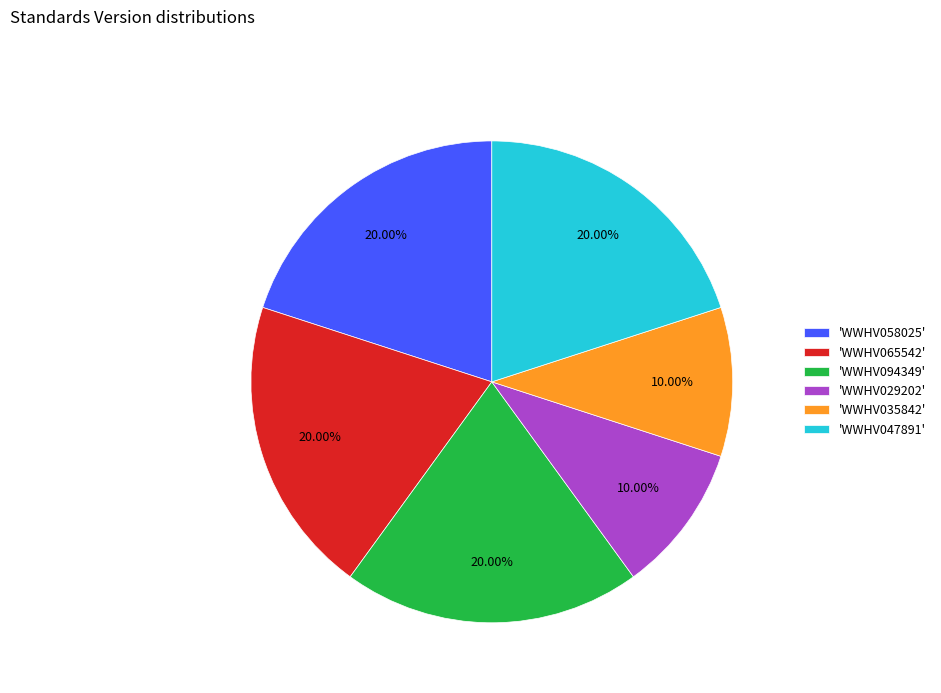

Is the sum of 'WWHV094349' and 'WWHV035842' greater than half?

No